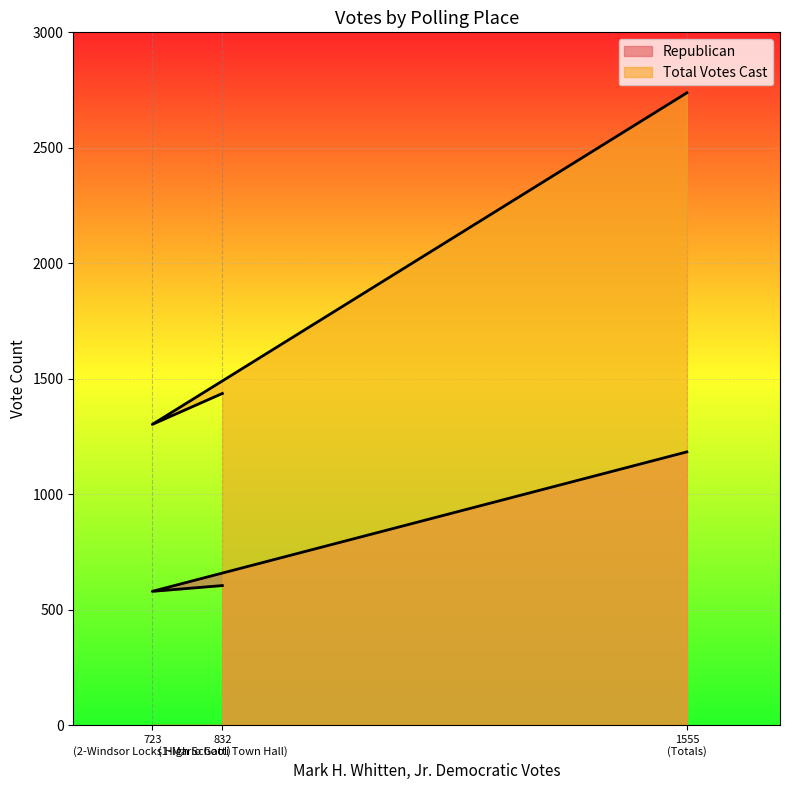

At how many categories does at least one series exceed 1382?

2